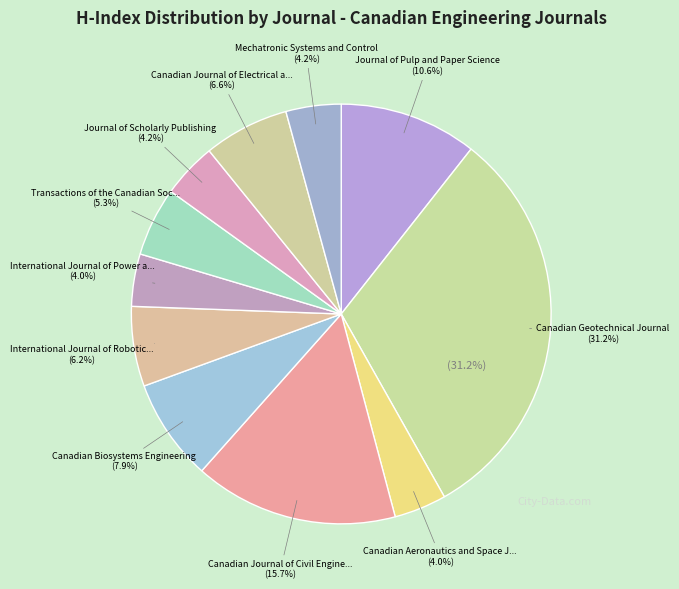

Which slice is the largest?

Canadian Geotechnical Journal